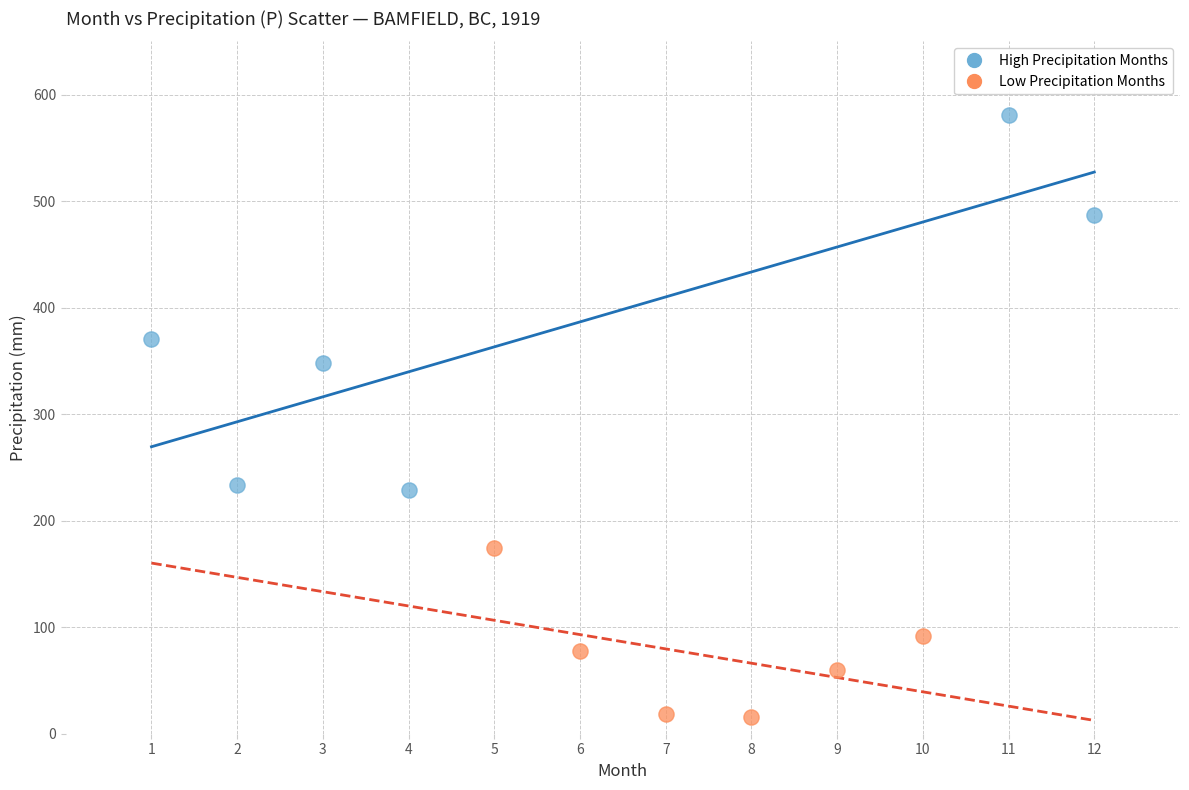

Which series contains the highest Y value?

High Precipitation Months